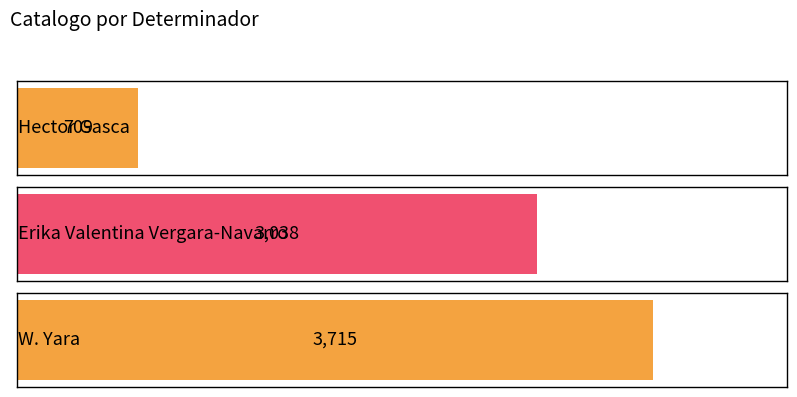

Does the chart contain stacked bars?

No